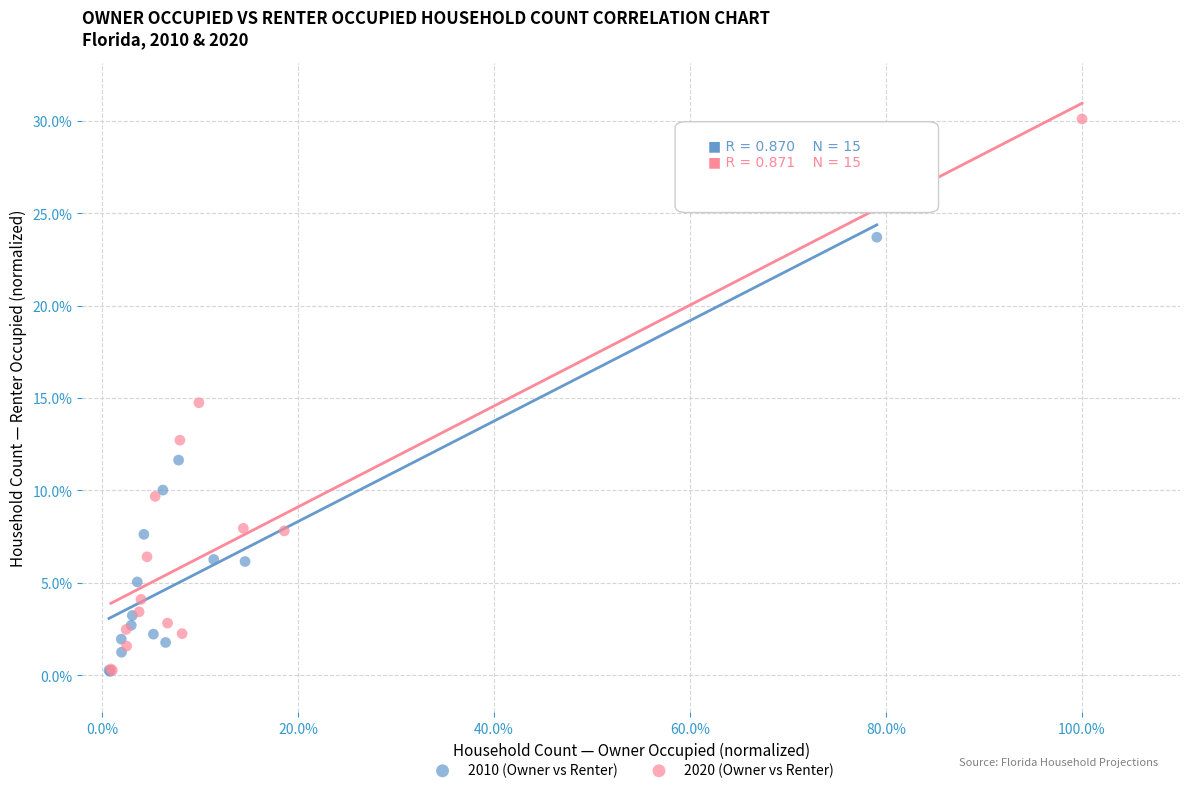

Which series reaches the maximum Y coordinate?

2020 (Owner vs Renter)